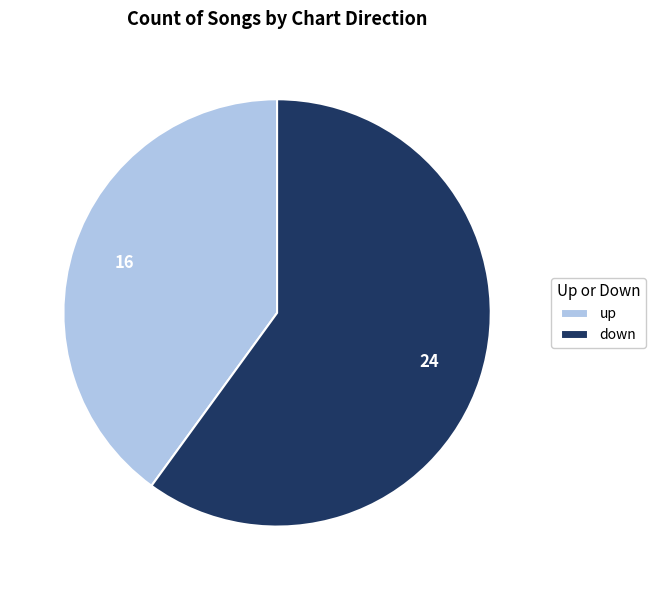

Which slice represents more than half of the pie?

down